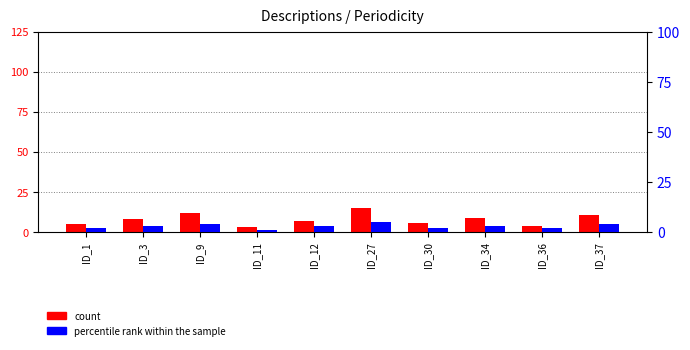

What is the smallest value displayed?

1